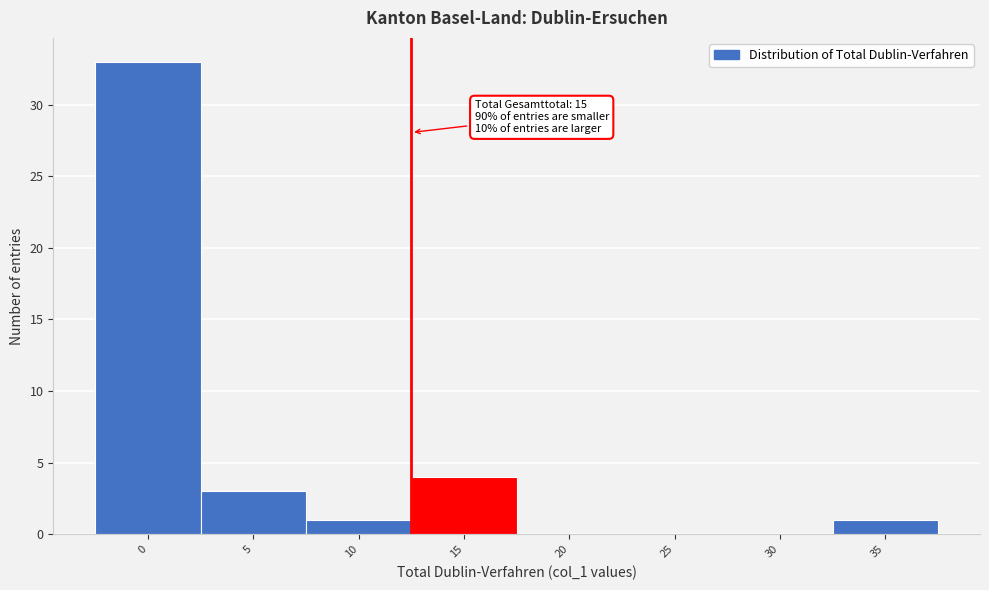

Reading right to left, extract all data points from this chart.

35=1	30=0	25=0	20=0	15=4	10=1	5=3	0=33